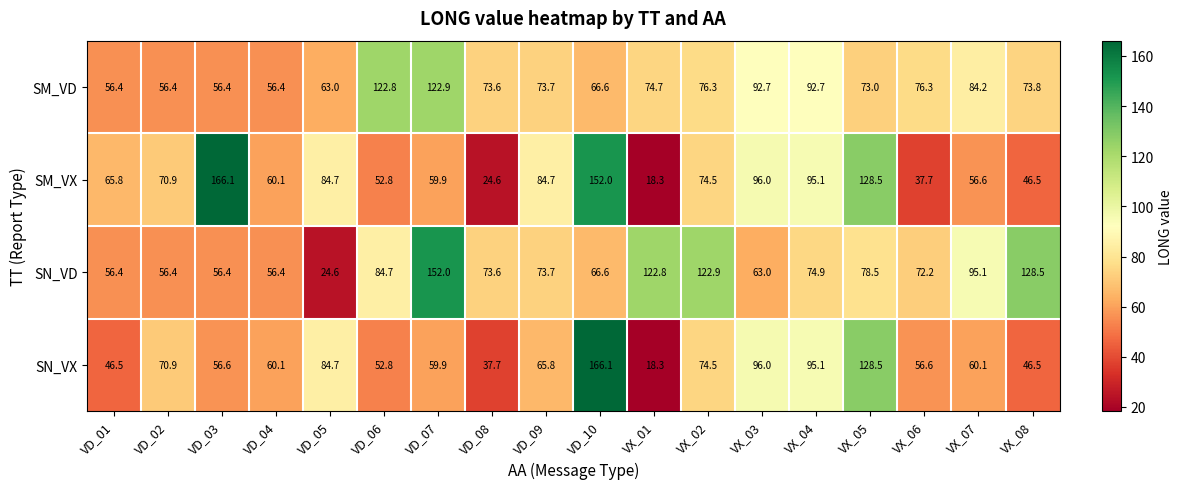

At which label is SN_VX closest to 92?

VX_04